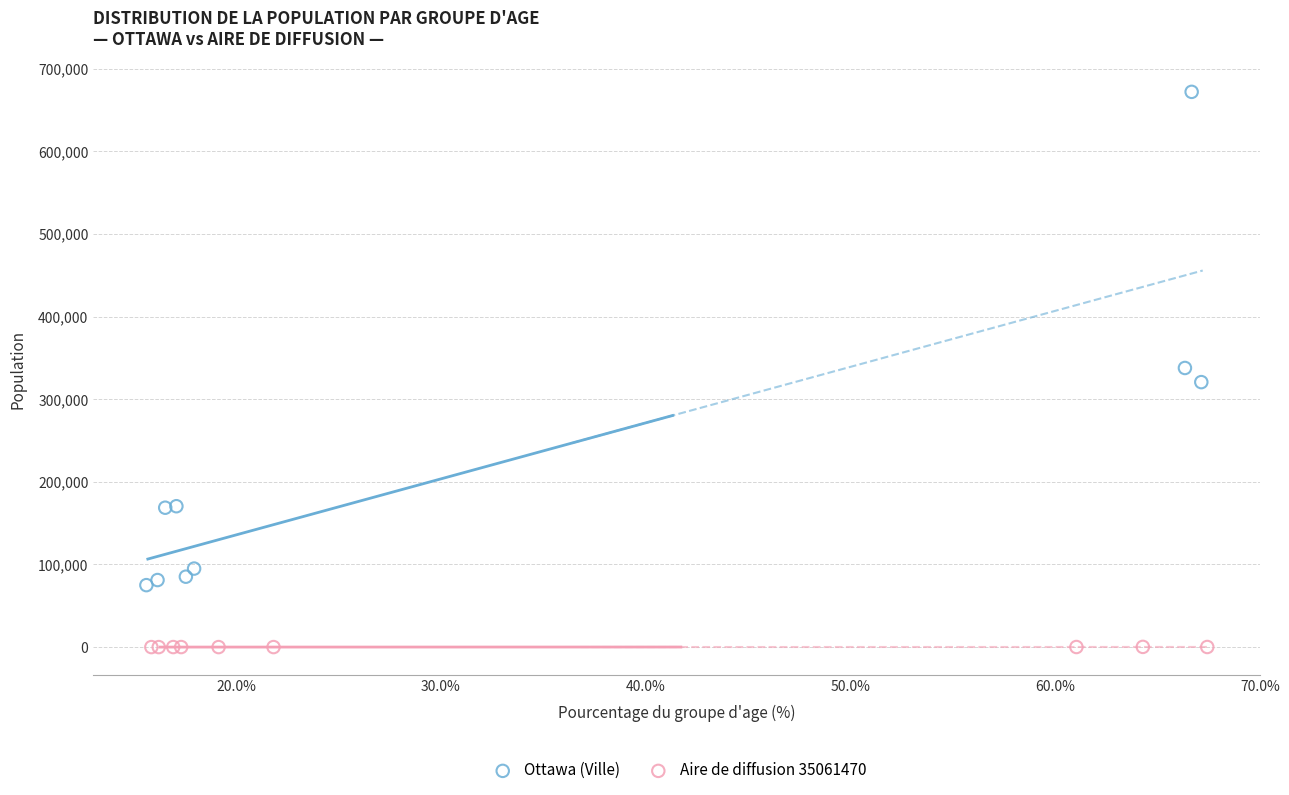

Which series contains the lowest Y value?

Aire de diffusion 35061470